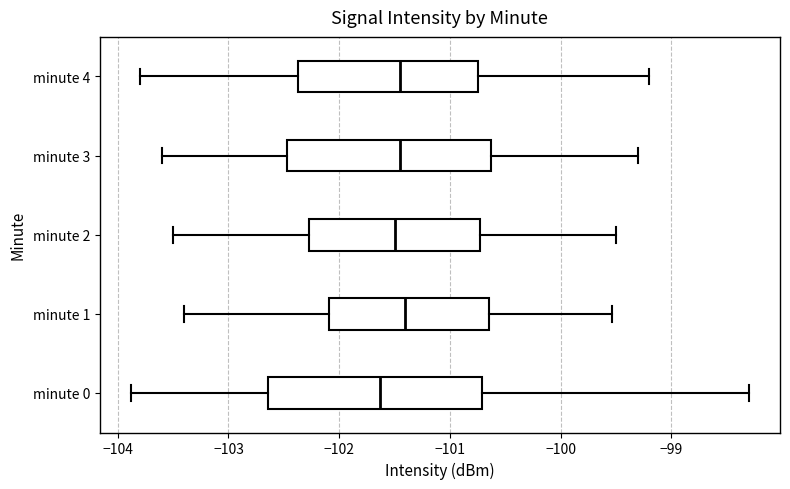

Where does the median line of the box for minute 1 sit on the x-axis? The values are not printed on the chart, so give them approximately, as read against the axis.

-101.4